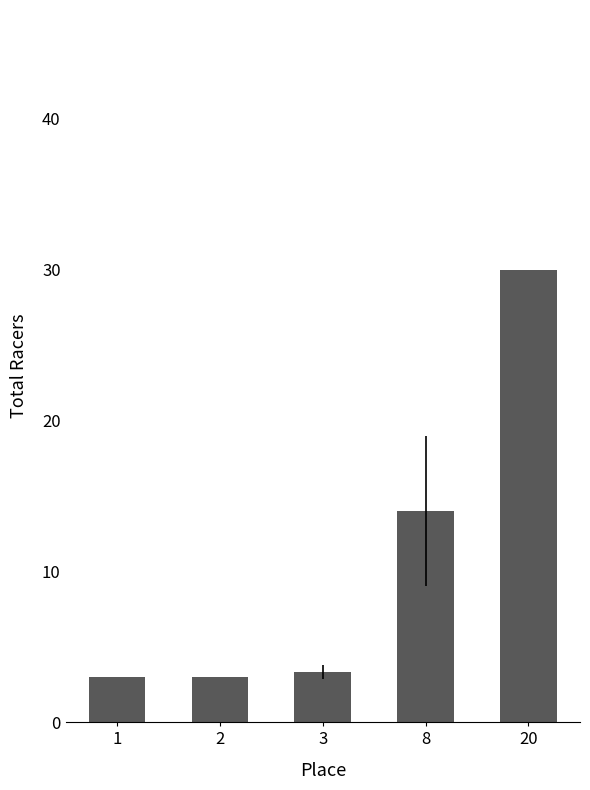

What is the difference between the second highest and minimum values?

11.0